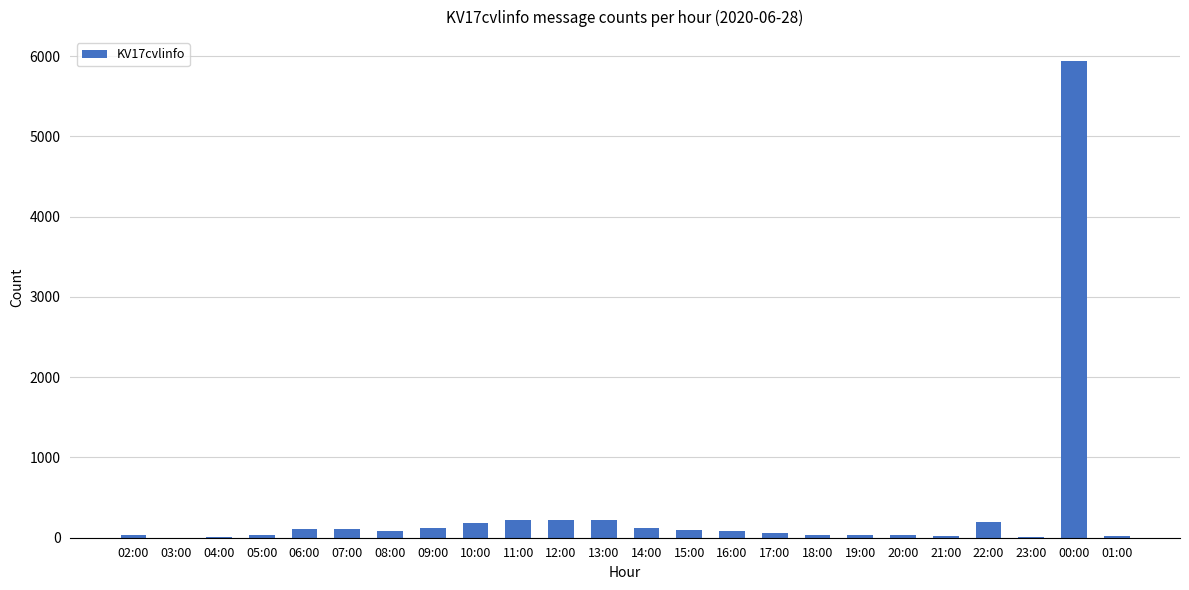

Are the bars horizontal?

No